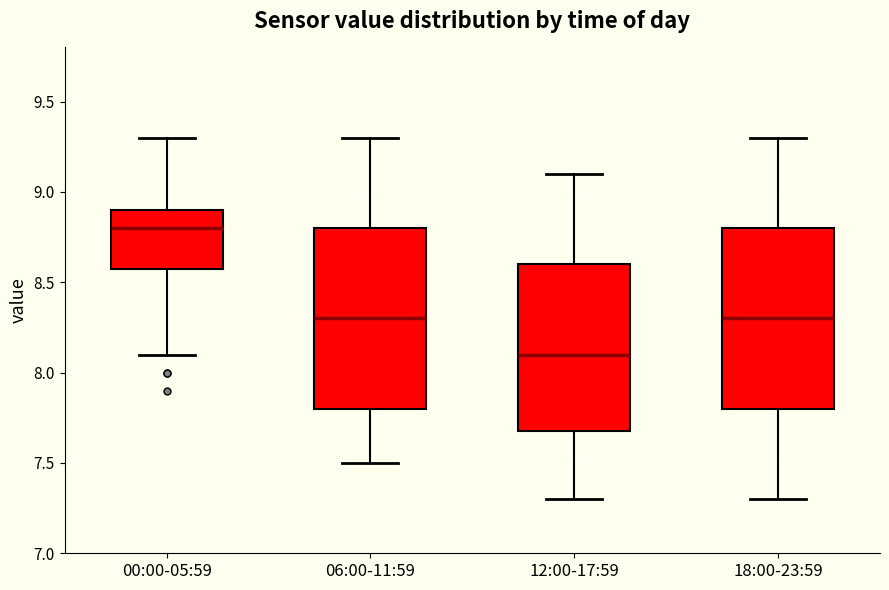

Reading left to right, read every box against the y-axis: the position of its median line, the range the box covers, and the ends of its whiskers. The values are not printed on the chart, so give them approximately, as read against the axis.

00:00-05:59: median 8.8, box 8.6 to 8.9, whiskers 8.1 to 9.3
06:00-11:59: median 8.3, box 7.8 to 8.8, whiskers 7.5 to 9.3
12:00-17:59: median 8.1, box 7.7 to 8.6, whiskers 7.3 to 9.1
18:00-23:59: median 8.3, box 7.8 to 8.8, whiskers 7.3 to 9.3